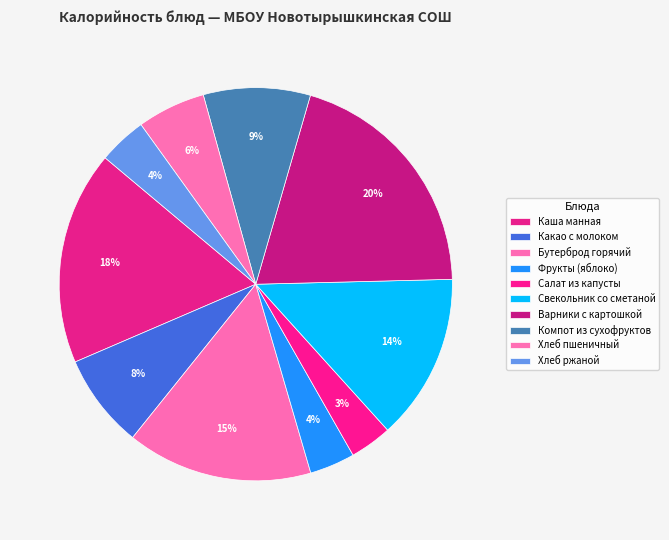

How many slices are in this pie chart?

10